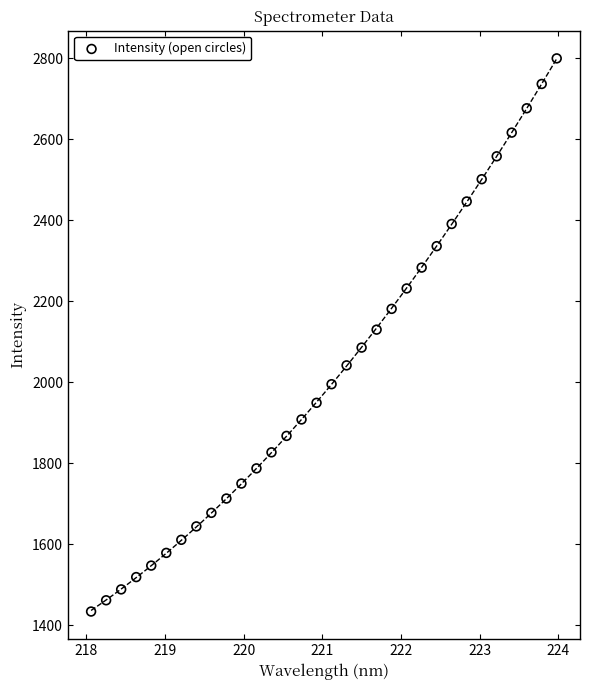

What is the range of X values (max minus min)?

5.9